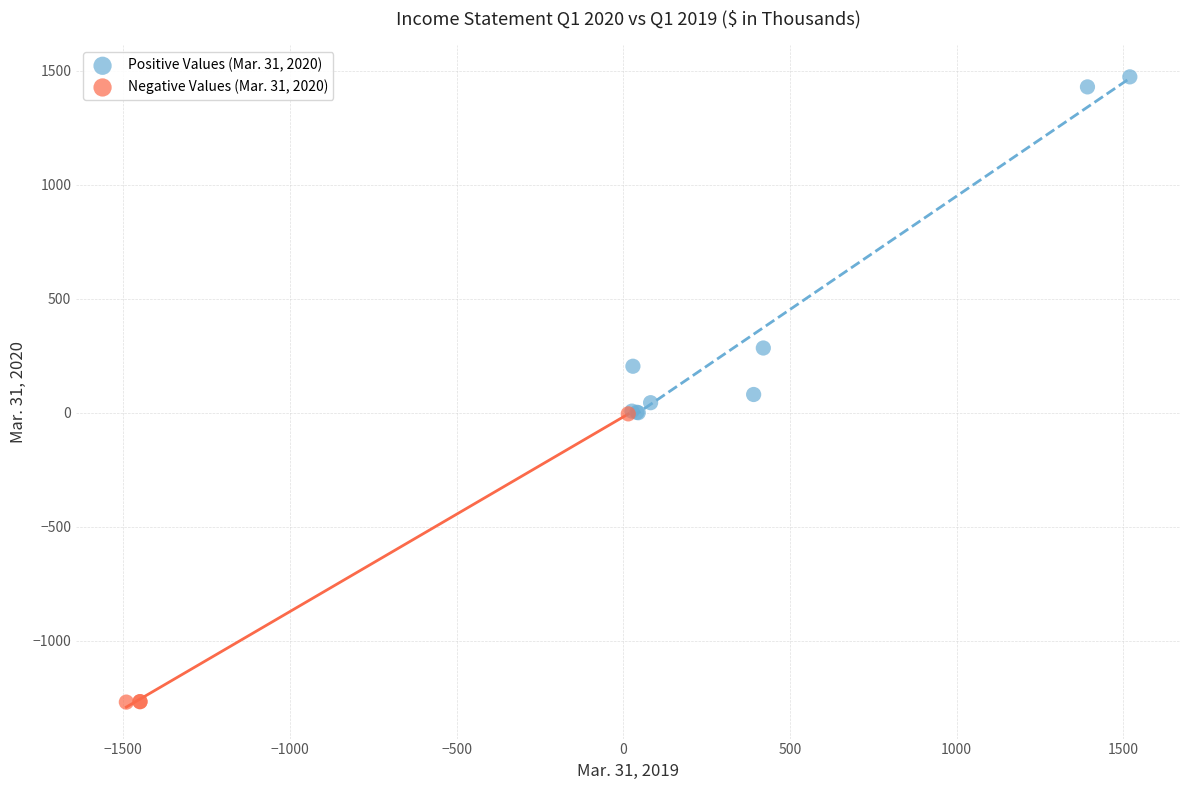

Which series has the largest Y range (max minus min)?

Positive Values (Mar. 31, 2020)